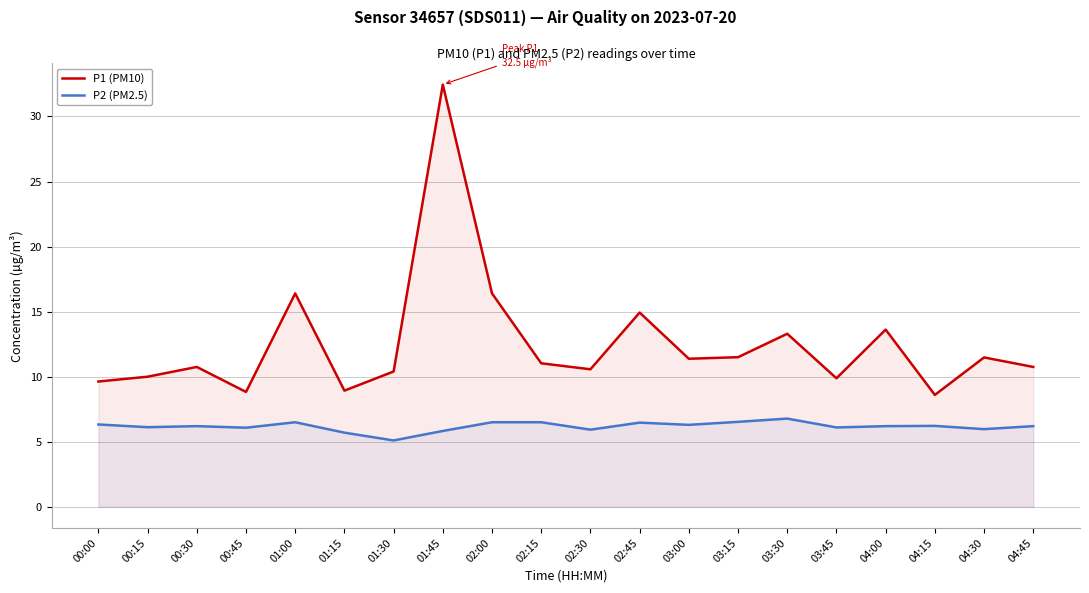

At which label is P1 (PM10) closest to 20?

01:00